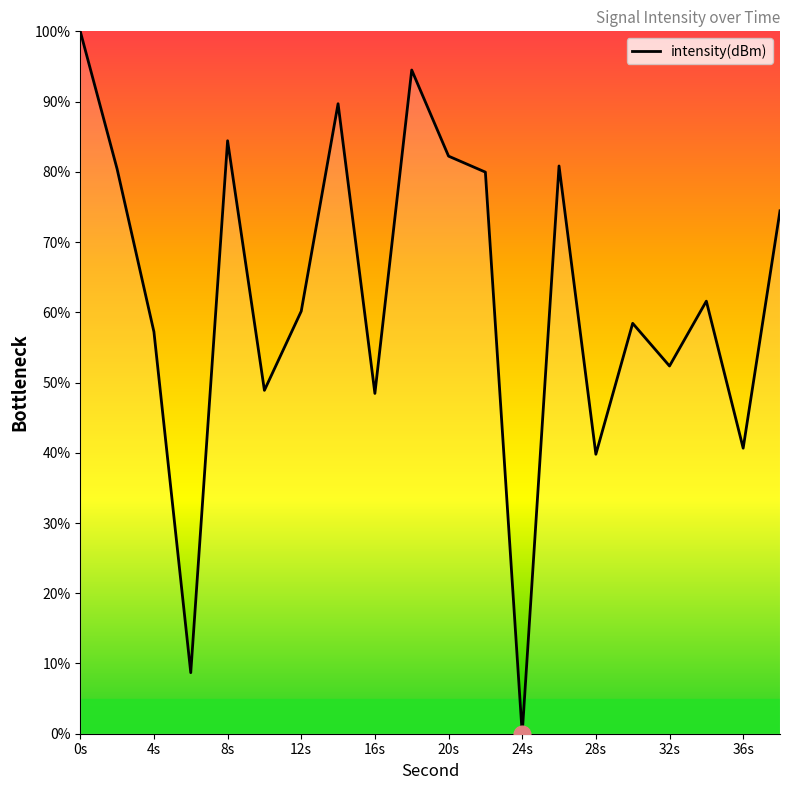

What is the difference between the maximum and minimum values?

100.0